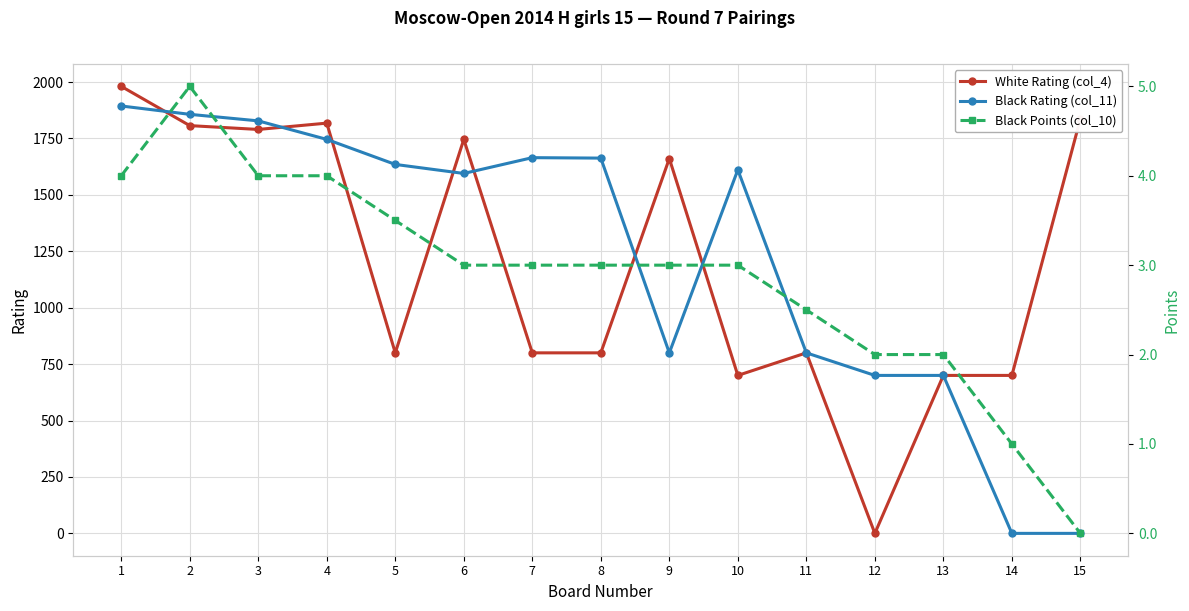

Where is the first local minimum for Black Rating (col_11)?

6